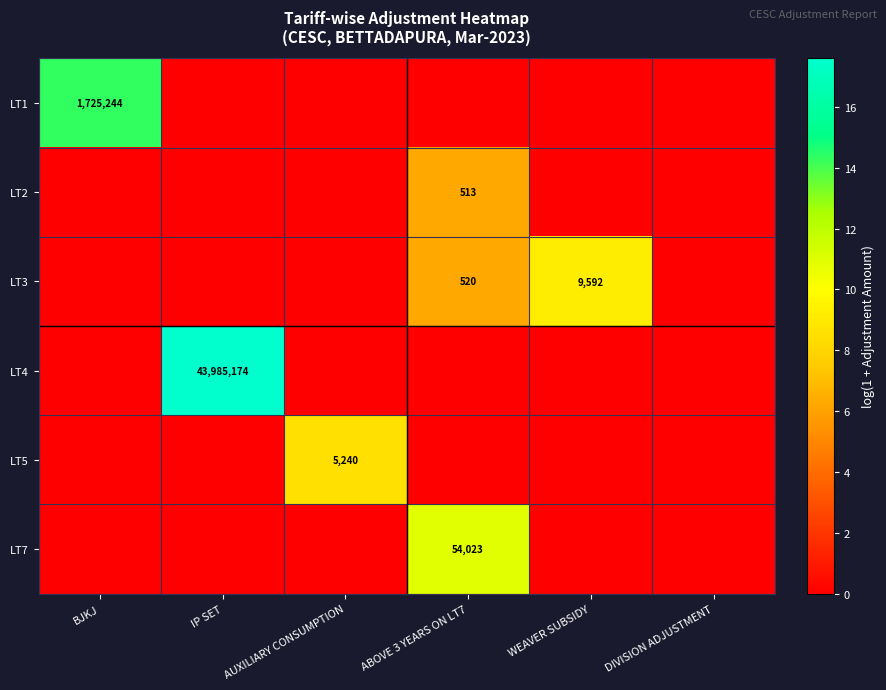

Is it true that LT7 equals 0.0 at WEAVER SUBSIDY?

True